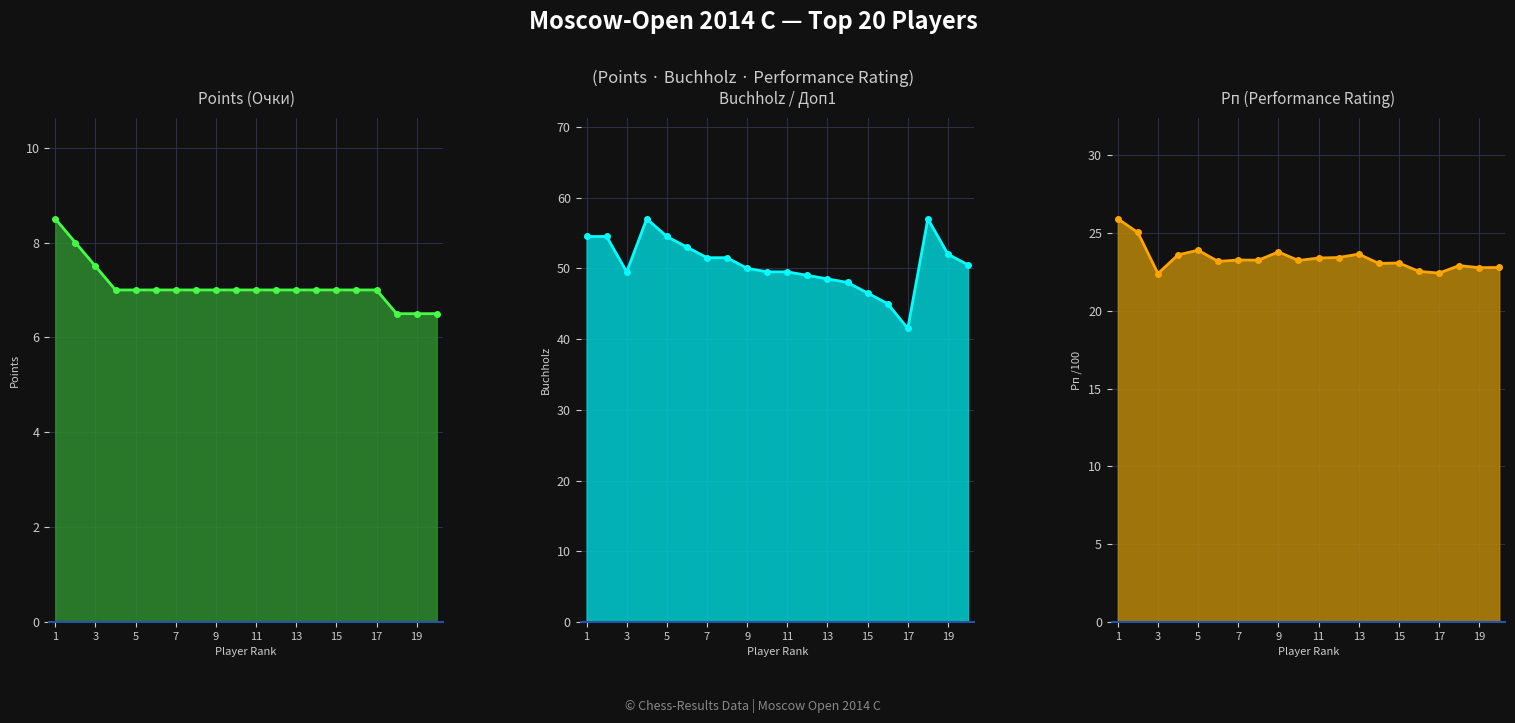

What value does the Рп line series have at 13?

23.6